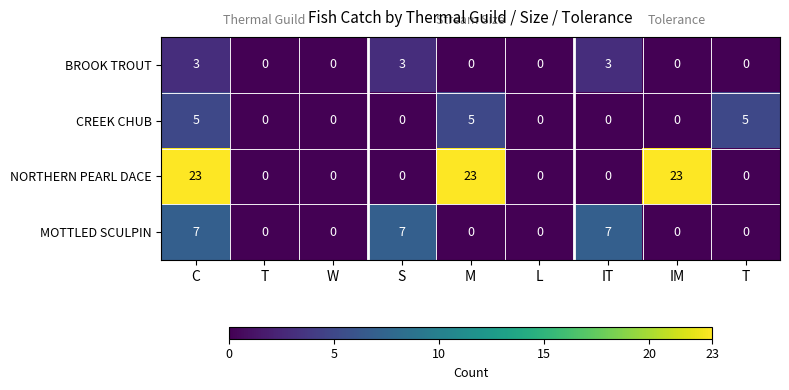

Which category has the lowest value across all series?

T